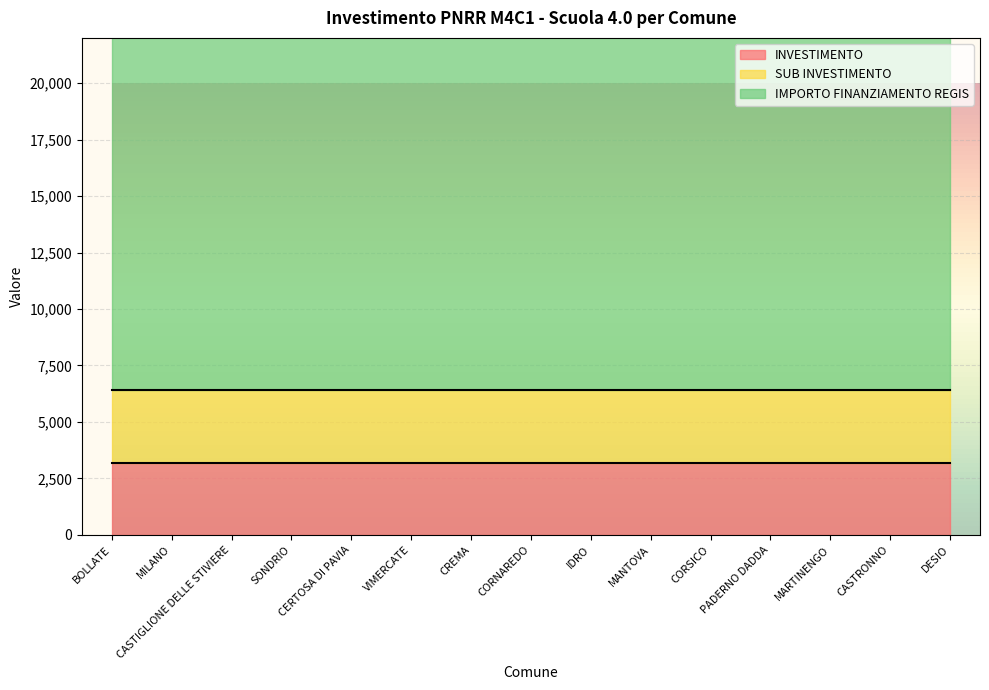

At which label is SUB INVESTIMENTO closest to 3?

BOLLATE